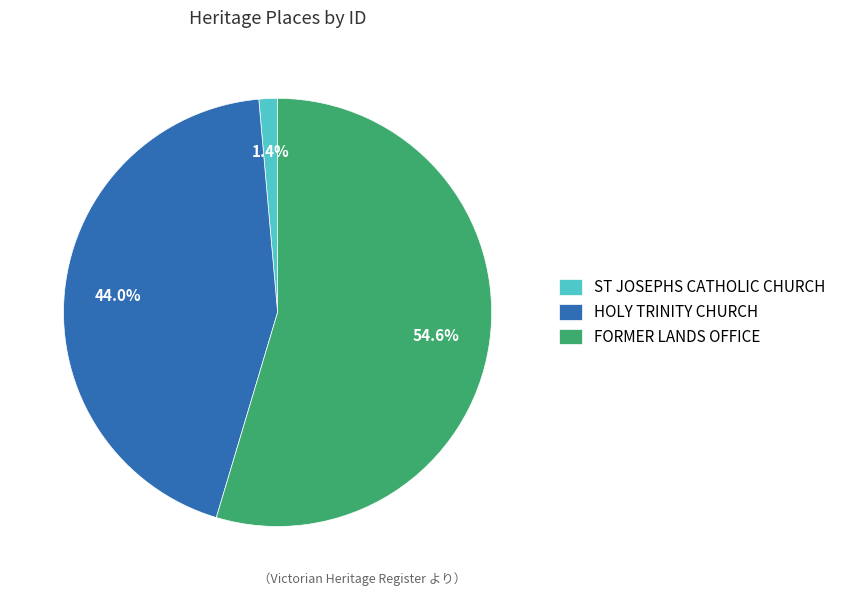

To the nearest percent, what is the average slice percentage?

33%